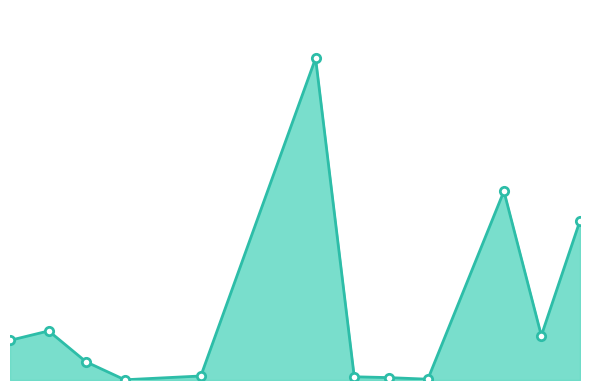

Does the chart have visible grid lines?

No